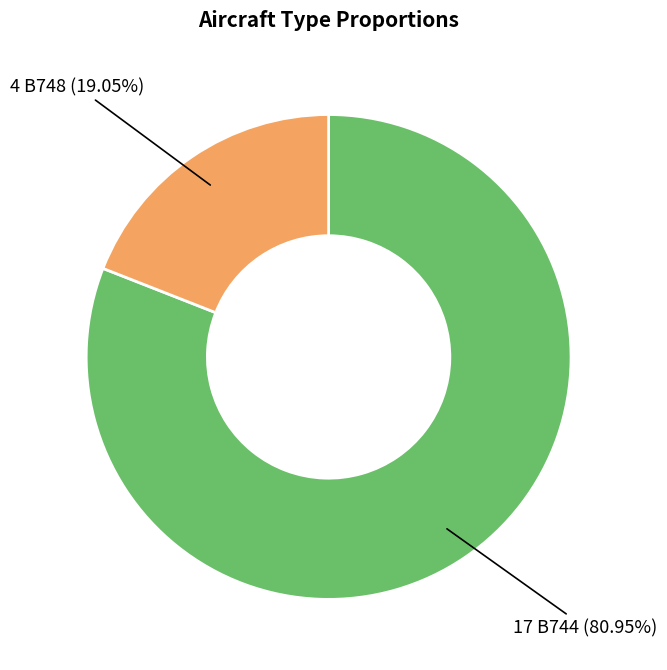

Does any single category account for the majority?

Yes